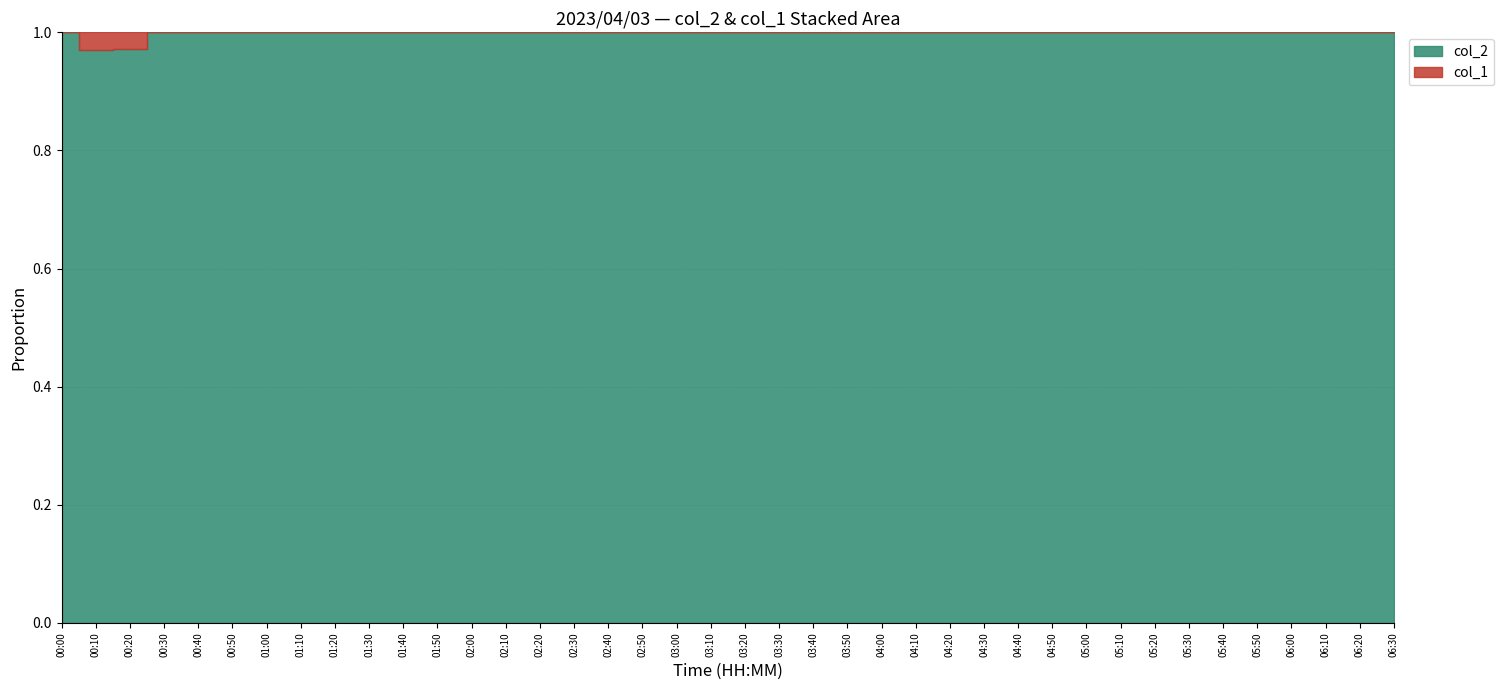

The value of col_1 at 03:00 is 0.0. True or false?

True